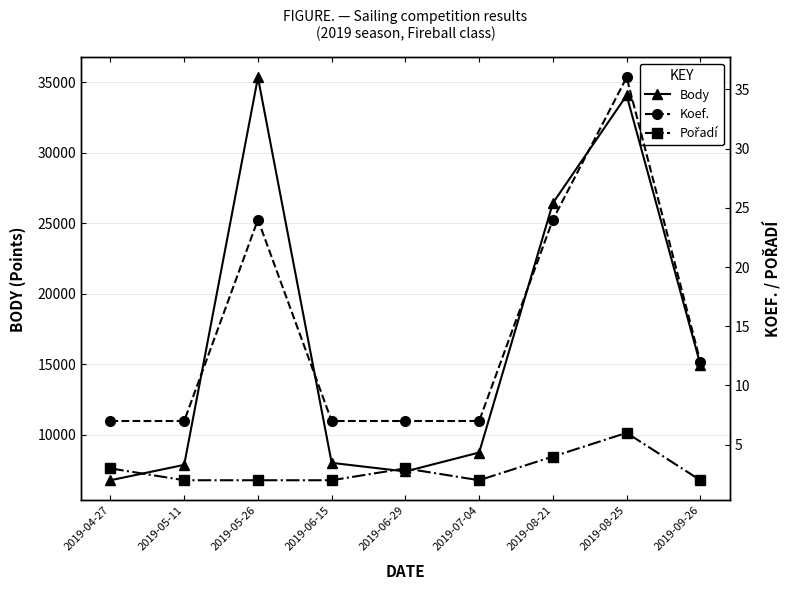

True or false: Koef. and Body cross at least once.

False